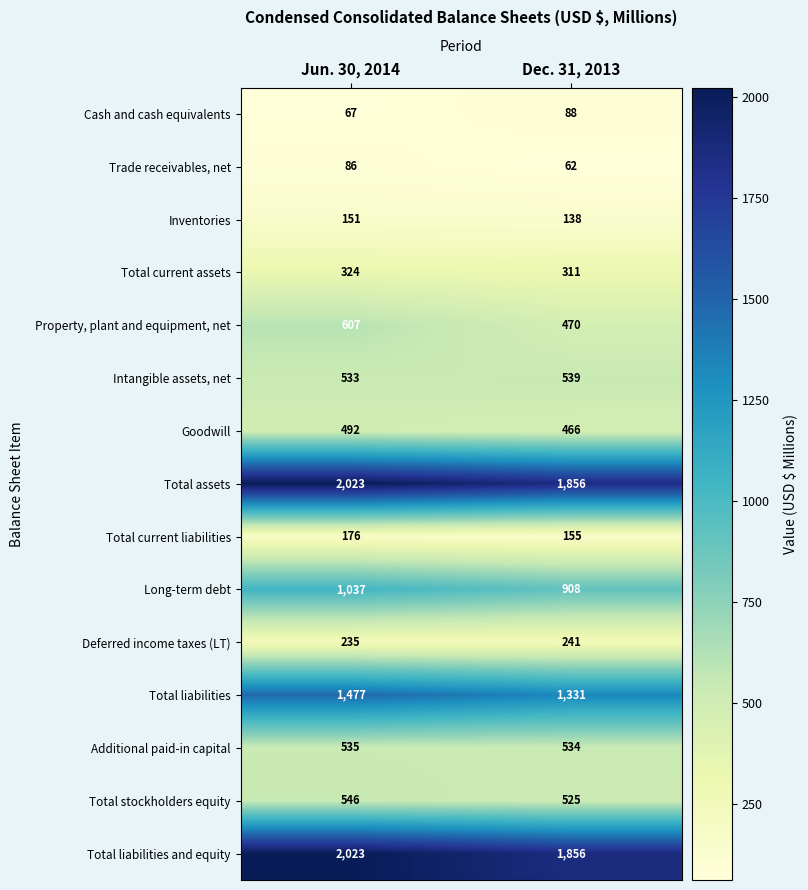

True or false: Cash and cash equivalents has a value of 88 at Jun. 30, 2014.

False